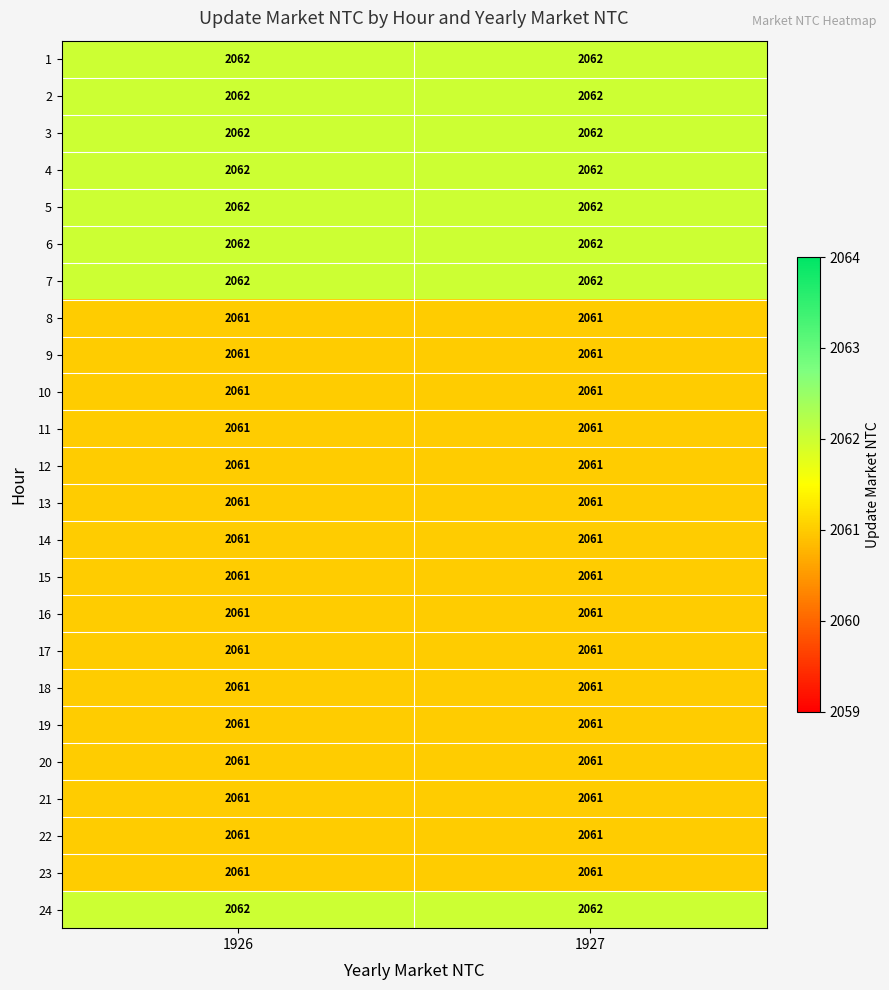

At how many categories does at least one series exceed 2061?

2